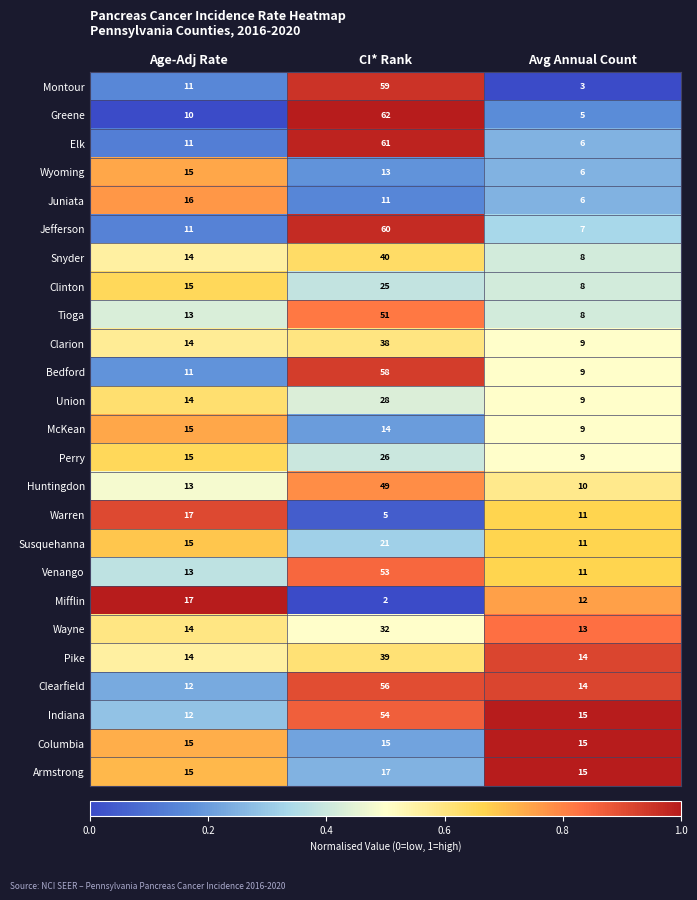

At CI* Rank, list the series in order from largest to smallest.

Greene, Elk, Jefferson, Montour, Bedford, Clearfield, Indiana, Venango, Tioga, Huntingdon, Snyder, Pike, Clarion, Wayne, Union, Perry, Clinton, Susquehanna, Armstrong, Columbia, McKean, Wyoming, Juniata, Warren, Mifflin